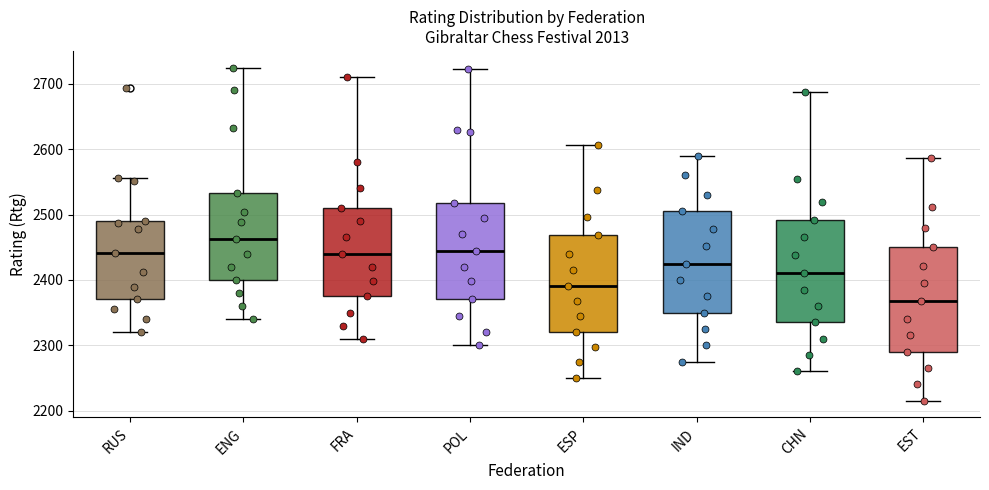

Reading left to right, read every box against the y-axis: the position of its median line, the range the box covers, and the ends of its whiskers. The values are not printed on the chart, so give them approximately, as read against the axis.

RUS: median 2440, box 2370 to 2490, whiskers 2320 to 2560
ENG: median 2460, box 2400 to 2530, whiskers 2340 to 2730
FRA: median 2440, box 2380 to 2510, whiskers 2310 to 2710
POL: median 2450, box 2370 to 2520, whiskers 2300 to 2720
ESP: median 2390, box 2320 to 2470, whiskers 2250 to 2610
IND: median 2430, box 2350 to 2510, whiskers 2280 to 2590
CHN: median 2410, box 2340 to 2490, whiskers 2260 to 2690
EST: median 2370, box 2290 to 2450, whiskers 2220 to 2590